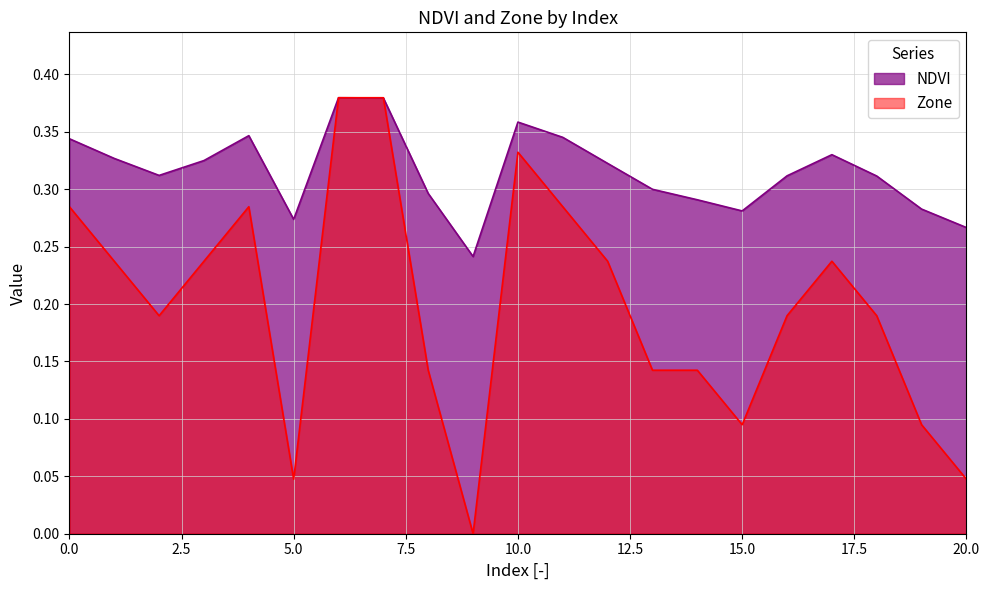

Reading left to right, list all the values displayed in this chart.

NDVI: 0=0.3	1=0.3	2=0.3	3=0.3	4=0.3	5=0.3	6=0.4	7=0.4	8=0.3	9=0.2	10=0.4	11=0.3	12=0.3	13=0.3	14=0.3	15=0.3	16=0.3	17=0.3	18=0.3	19=0.3	20=0.3
Zone: 0=0.3	1=0.2	2=0.2	3=0.2	4=0.3	5=0.0	6=0.4	7=0.4	8=0.1	9=0.0	10=0.3	11=0.3	12=0.2	13=0.1	14=0.1	15=0.1	16=0.2	17=0.2	18=0.2	19=0.1	20=0.0